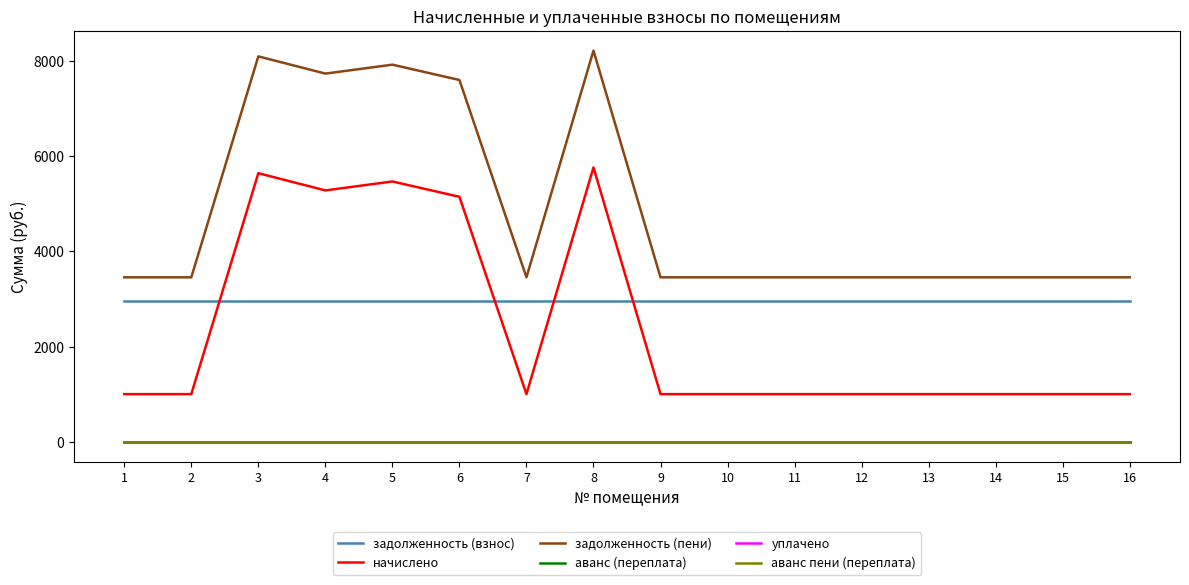

Does the chart display data point markers on the line(s)?

No